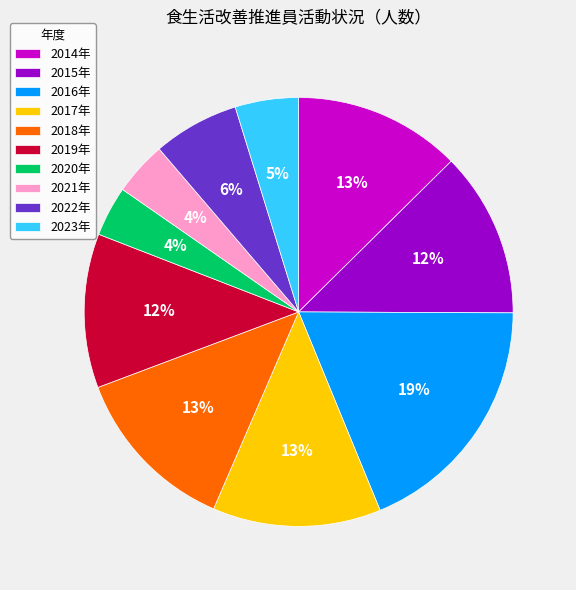

Count the number of slices in the pie.

10